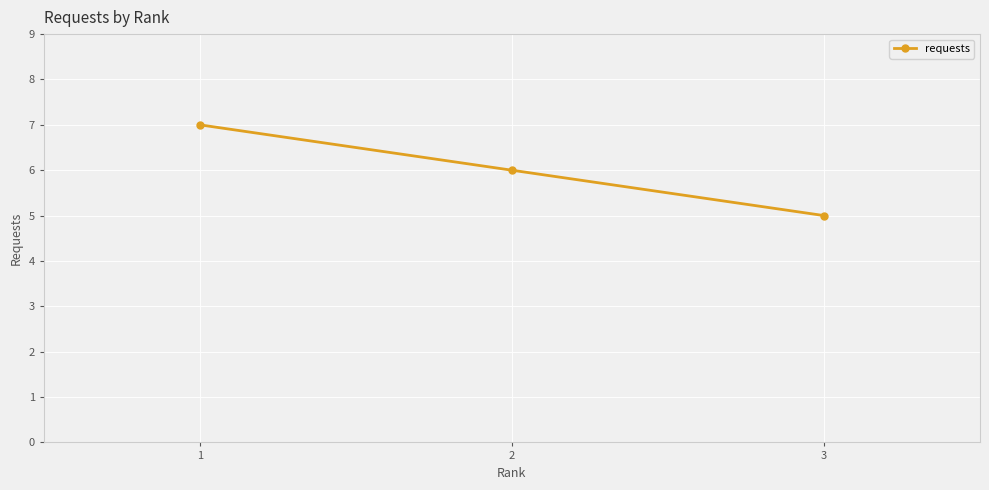

Rank the categories by value from lowest to highest.

3, 2, 1